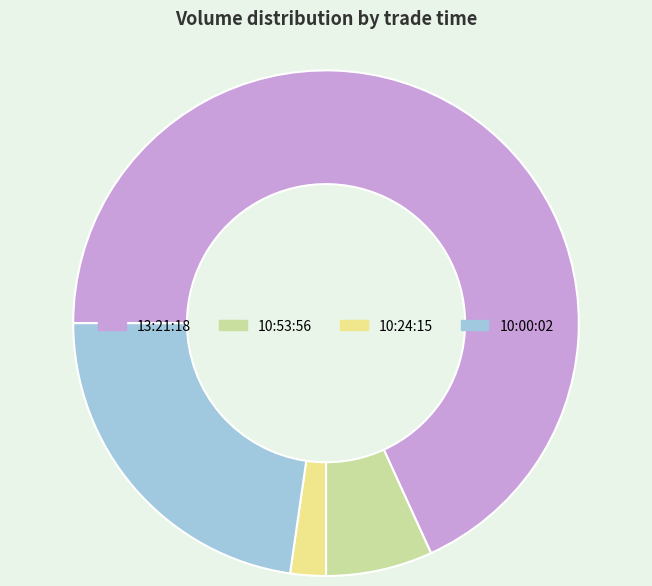

The 10:53:56 slice represents 7% of the pie. True or false?

True